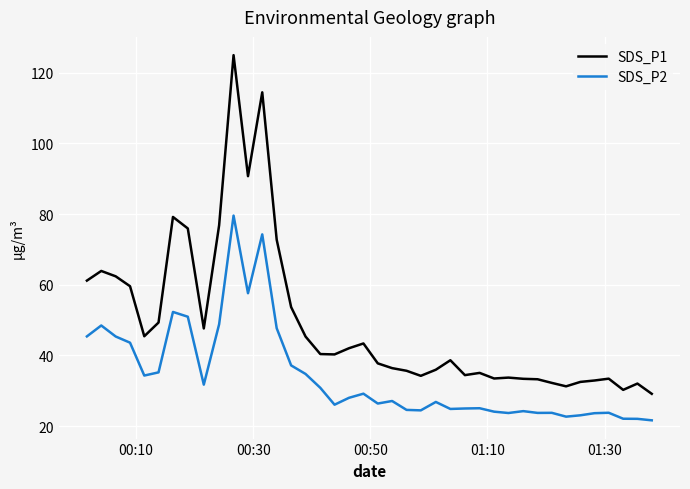

What is the maximum value shown in the chart?

125.0